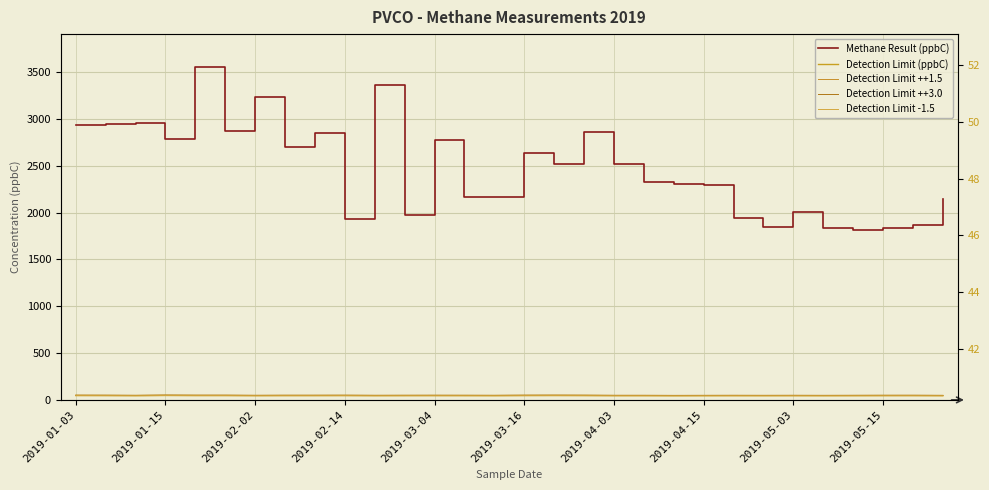

How many data points in Detection Limit (ppbC) are less than 46?

14